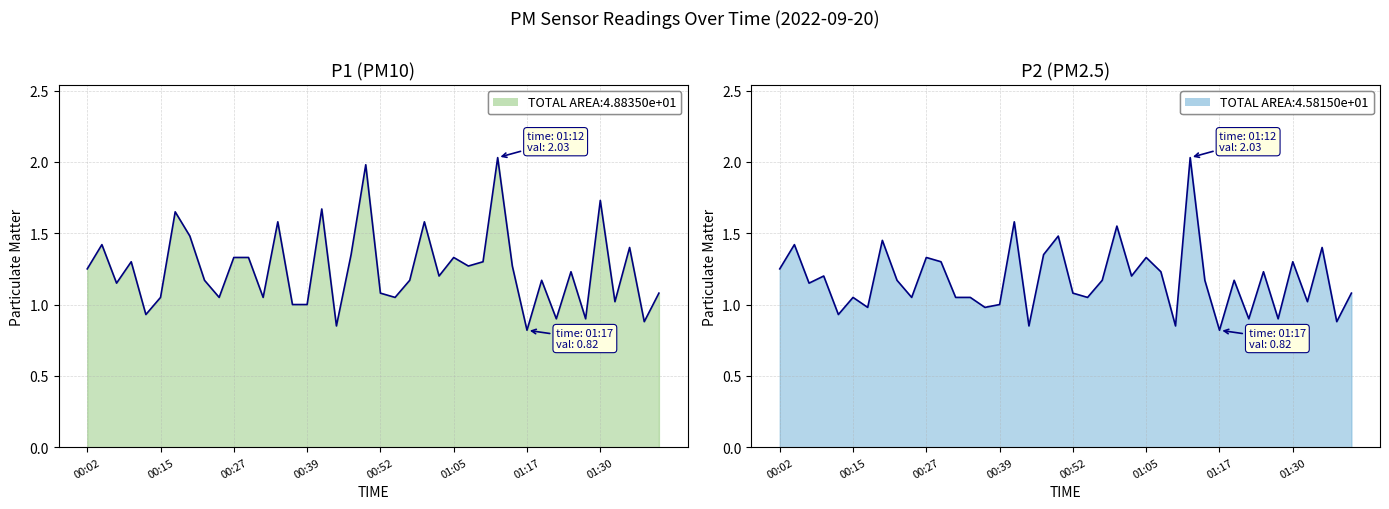

At 01:17, list the series in order from largest to smallest.

P1, P2